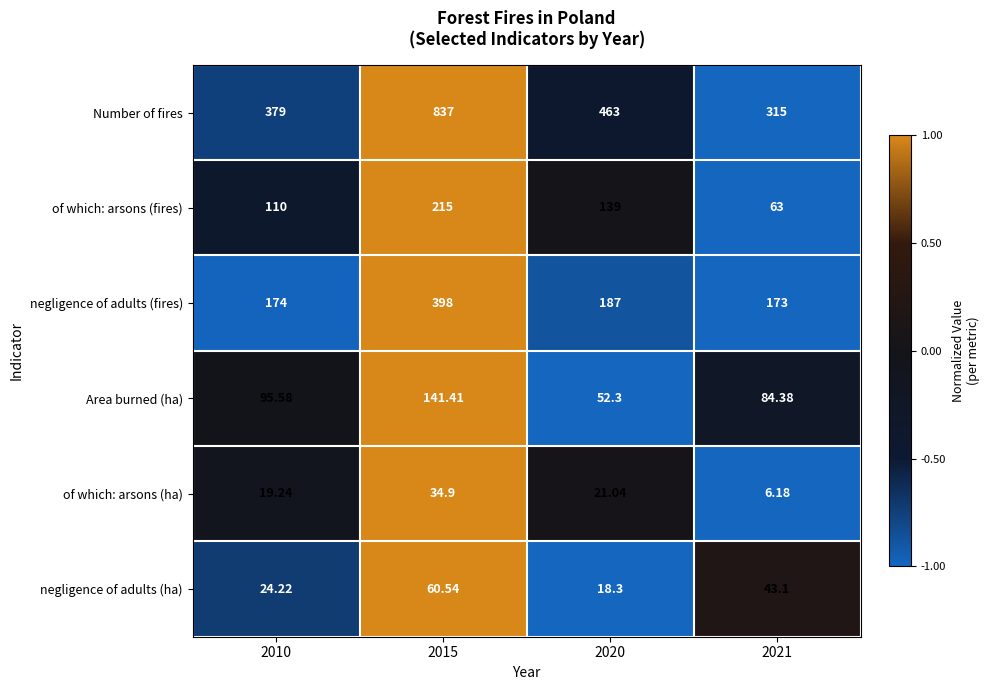

Count the number of categories in the chart.

4